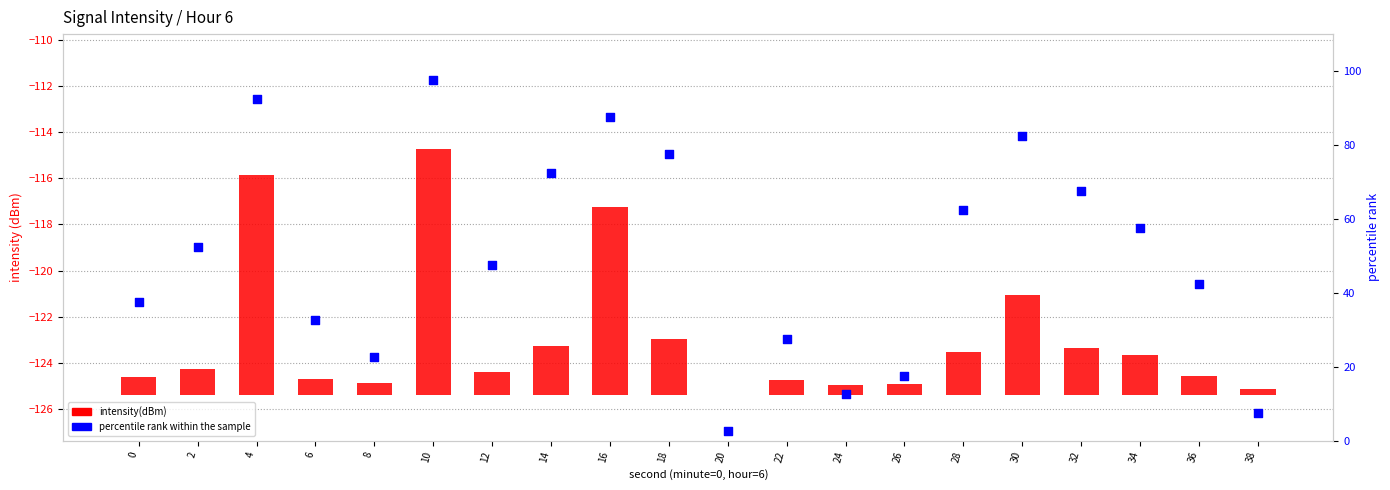

Which series has the widest spread of Y values?

percentile rank within the sample